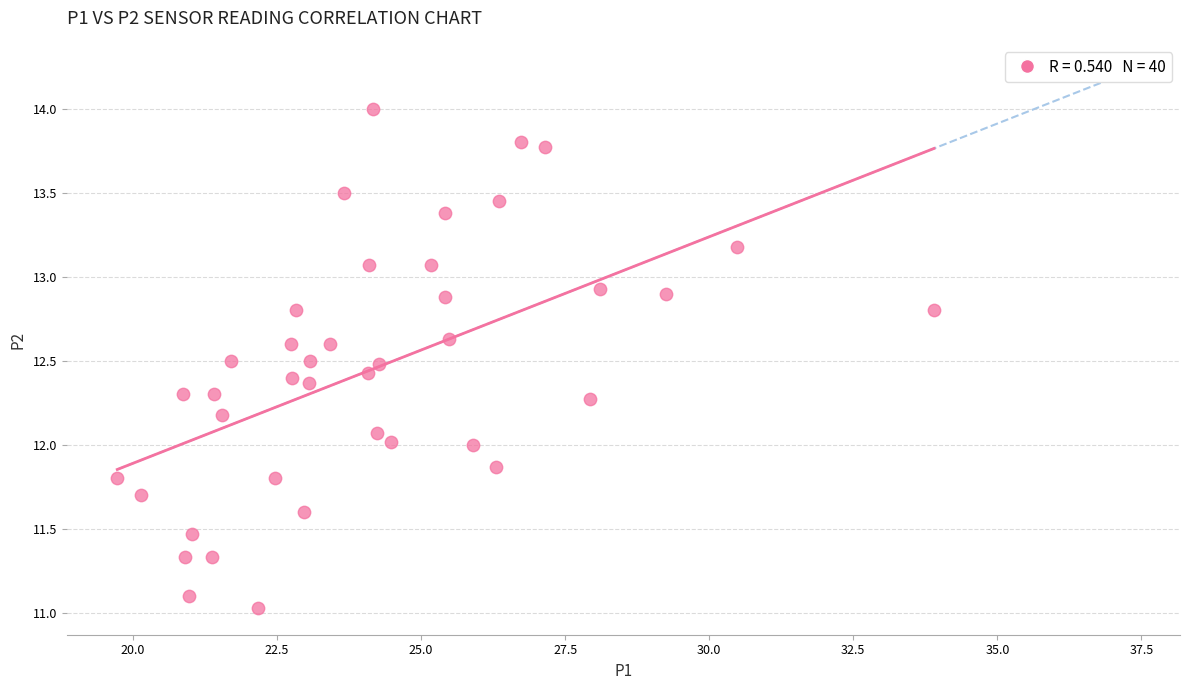

What is the range of Y values (max minus min)?

3.0